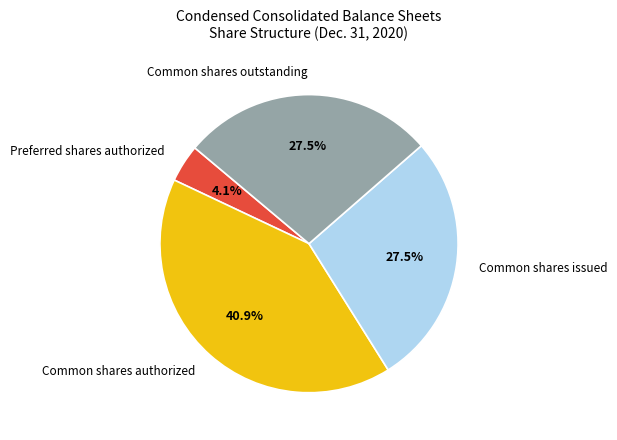

Between Common shares authorized and Common shares outstanding, which is larger?

Common shares authorized